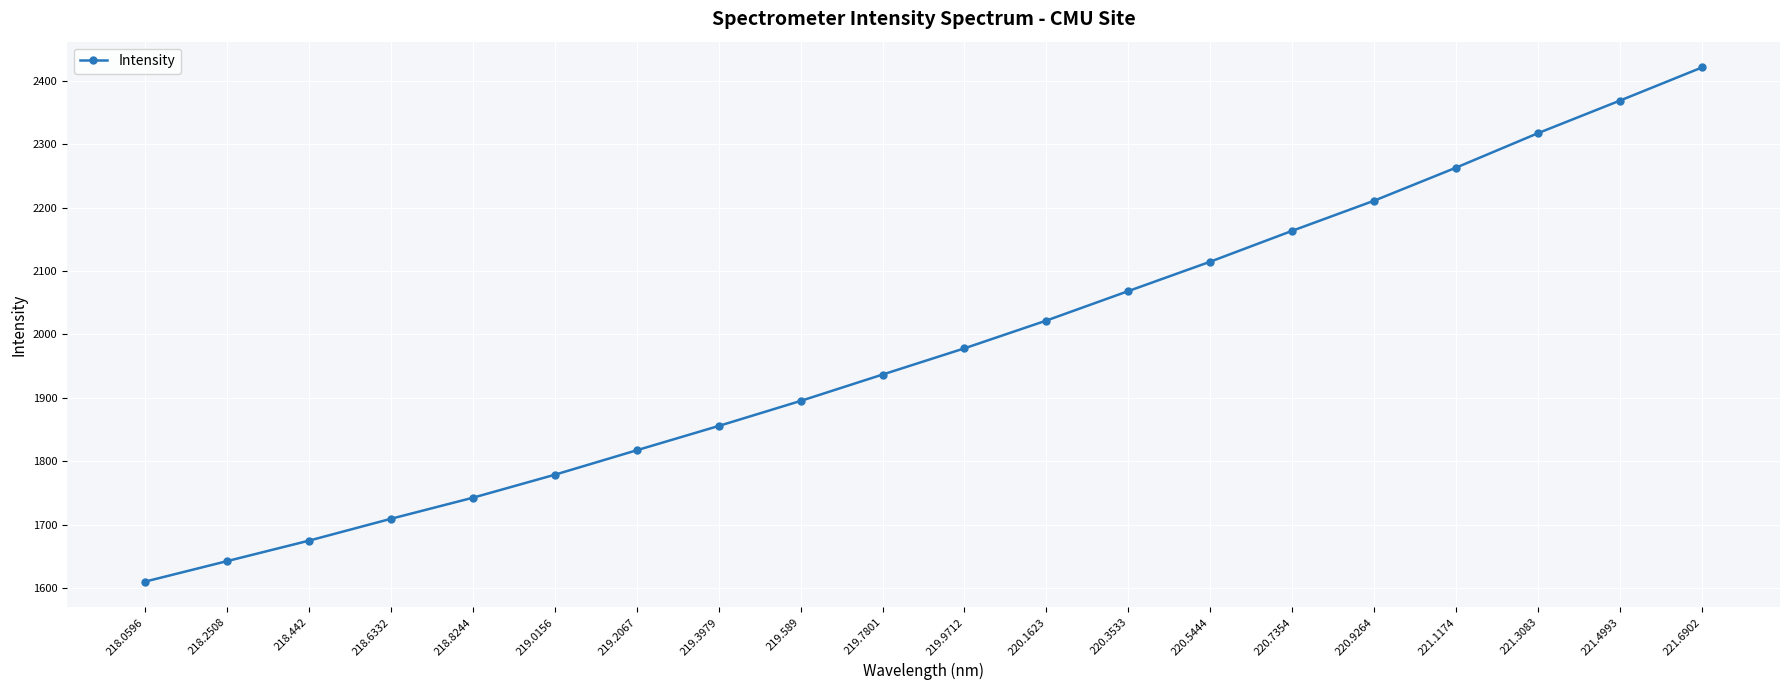

How many lines are shown in the chart?

1